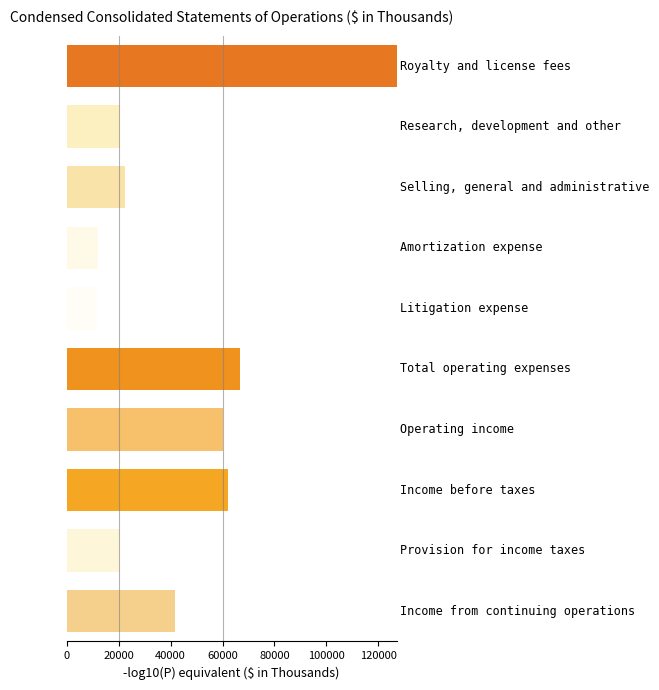

What is the average value?

44438